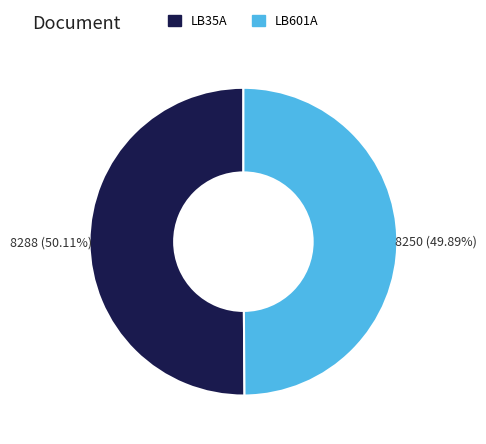

What is the ratio of the value at LB35A to the value at LB601A?

1.0